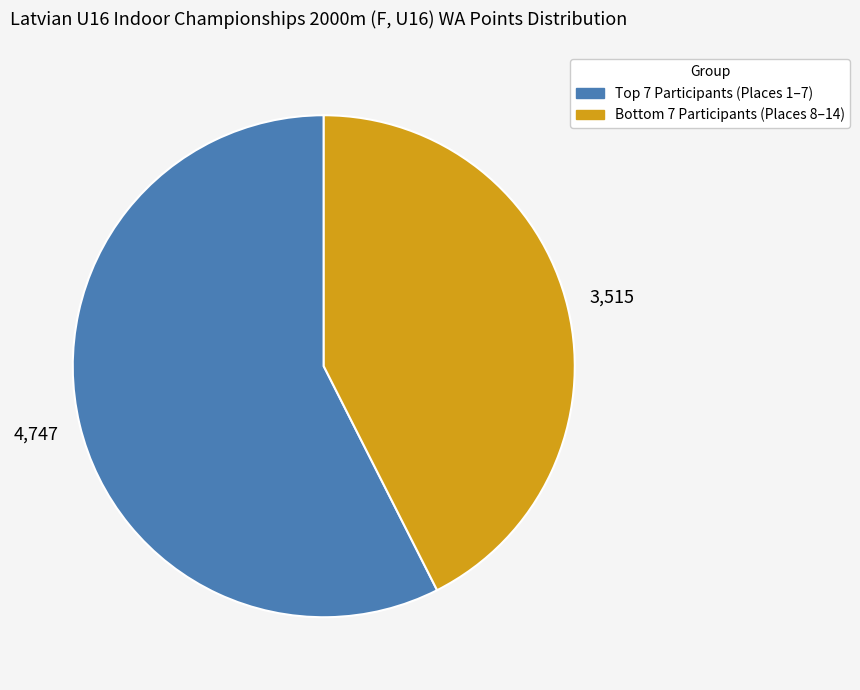

Is there a majority slice in this chart?

Yes